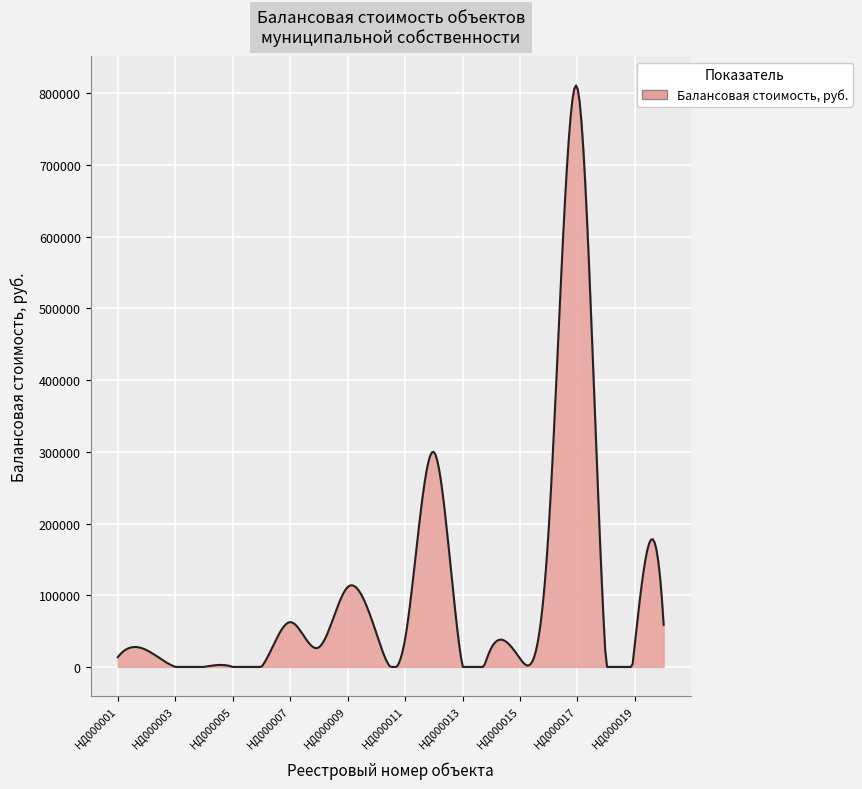

What is the greatest value displayed?

810963.6